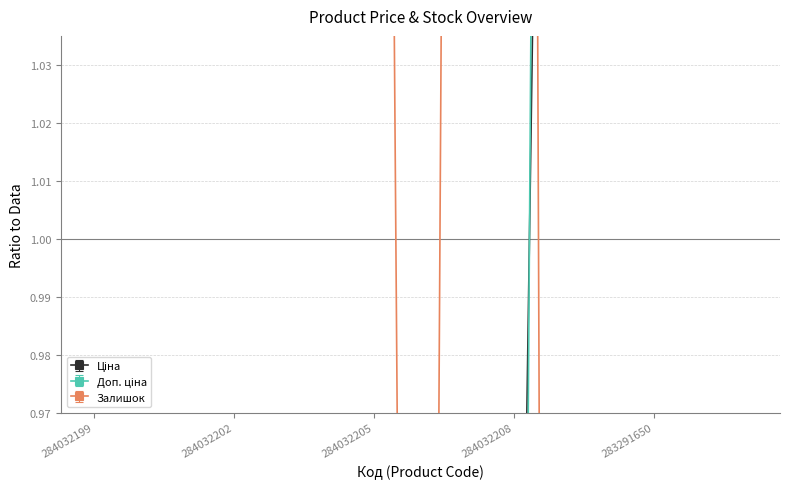

What is the greatest value displayed?

2.1